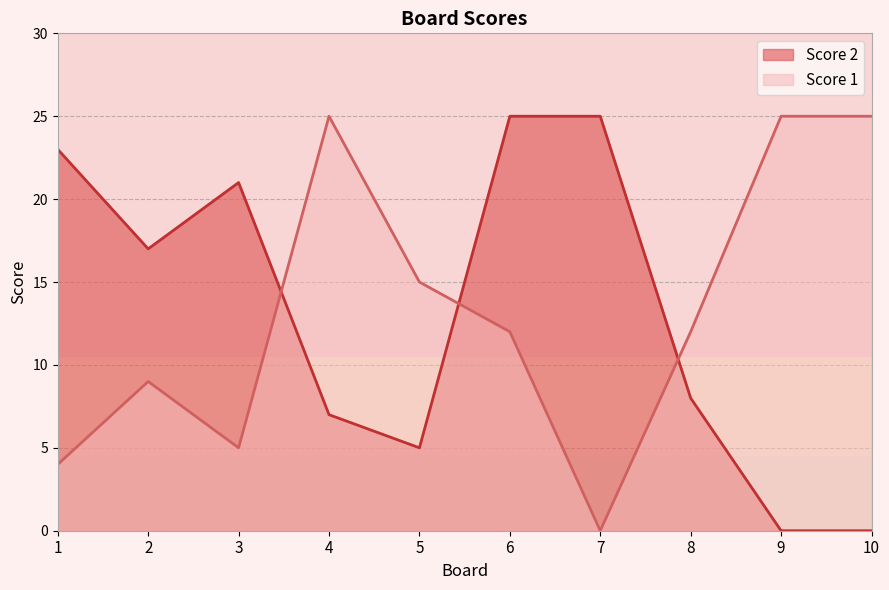

Reading left to right, list all the values displayed in this chart.

Score 1: 1=4	2=9	3=5	4=25	5=15	6=12	7=0	8=12	9=25	10=25
Score 2: 1=23	2=17	3=21	4=7	5=5	6=25	7=25	8=8	9=0	10=0